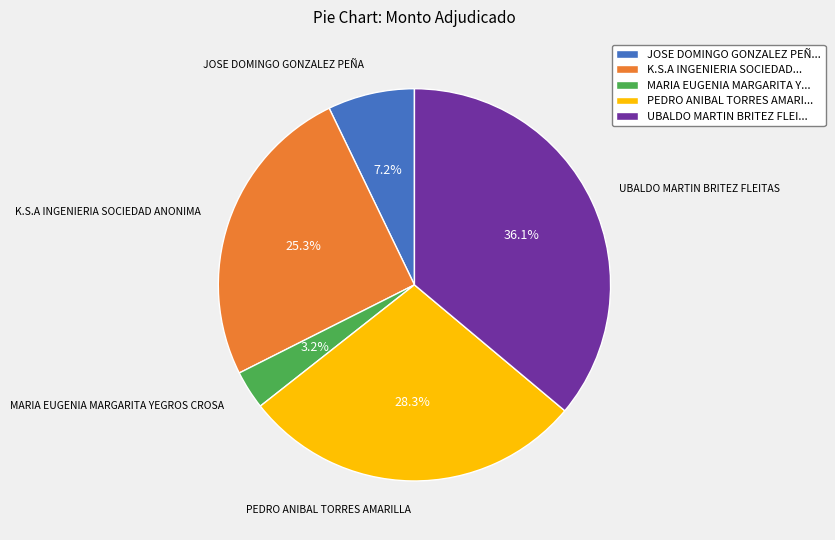

Which category has the smallest portion of the pie?

MARIA EUGENIA MARGARITA YEGROS CROSA